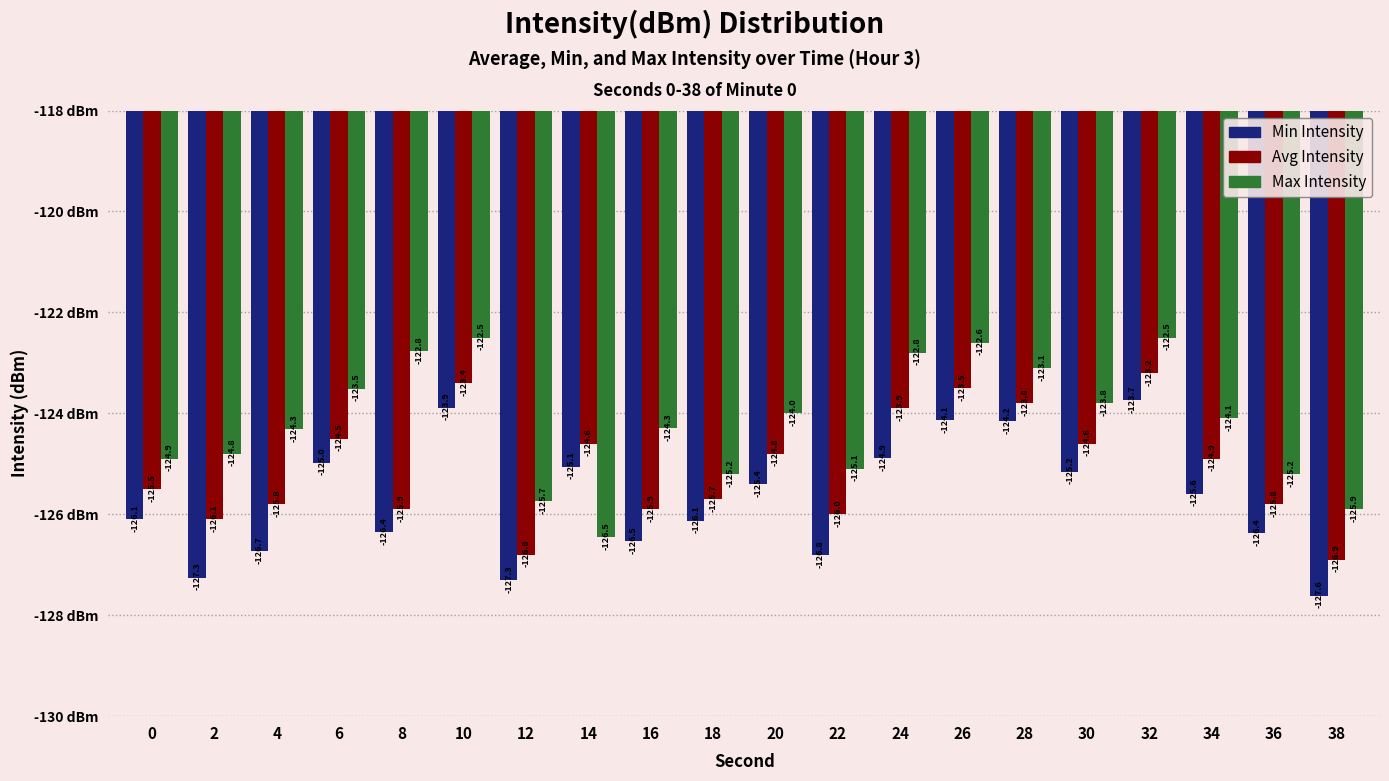

Which series has the largest total across all categories?

Max Intensity